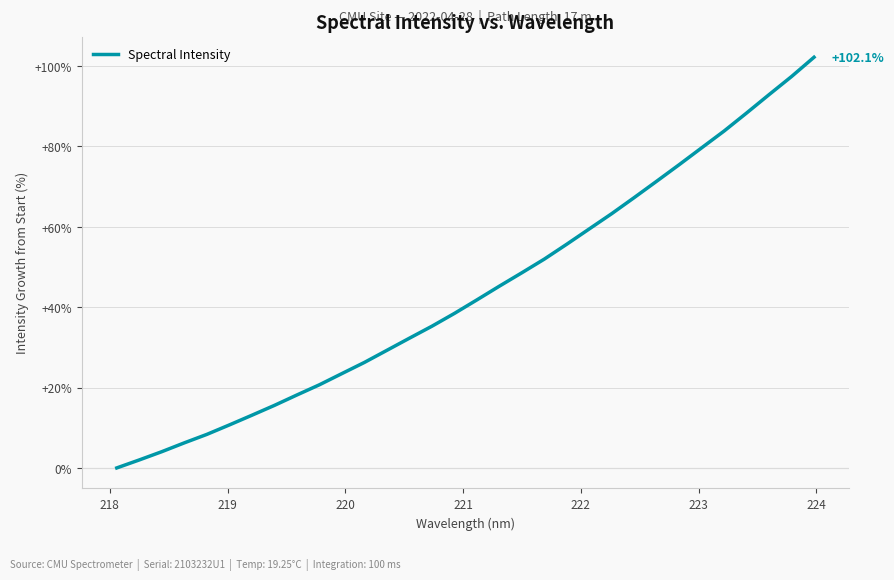

What is the greatest value displayed?

102.1